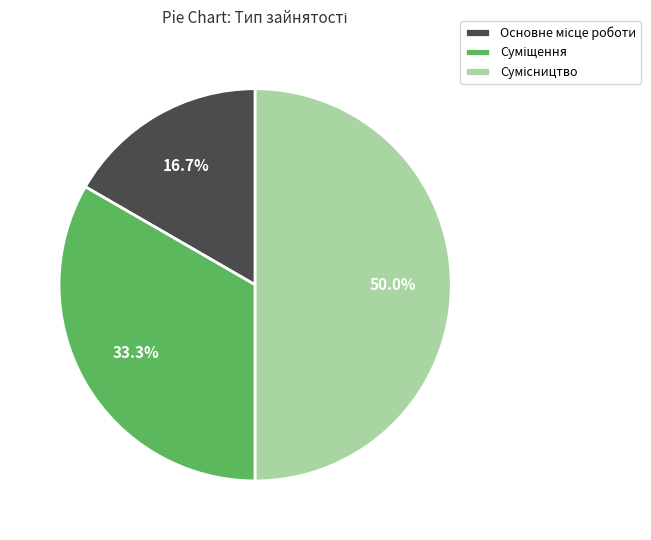

The Основне місце роботи slice represents 31% of the pie. True or false?

False